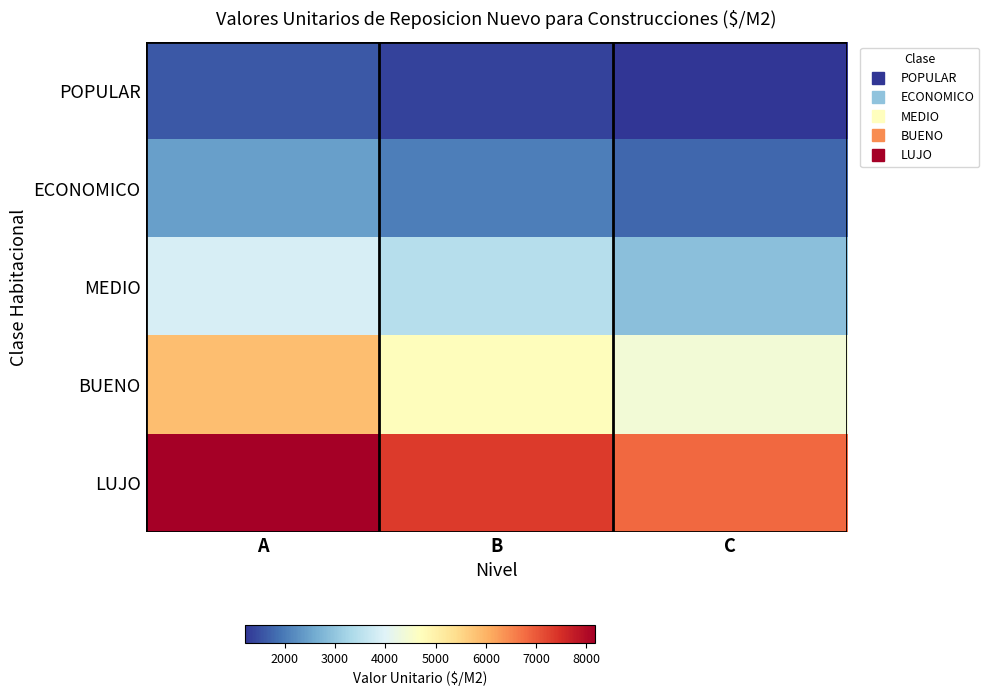

Reading right to left, extract all data points from this chart.

POPULAR: C=1211.6	B=1362.8	A=1616.5
ECONOMICO: C=1762.3	B=2032.1	A=2459.1
MEDIO: C=2909.5	B=3466.7	A=3878.6
BUENO: C=4406.0	B=4743.0	A=5853.4
LUJO: C=6821.4	B=7339.1	A=8171.7